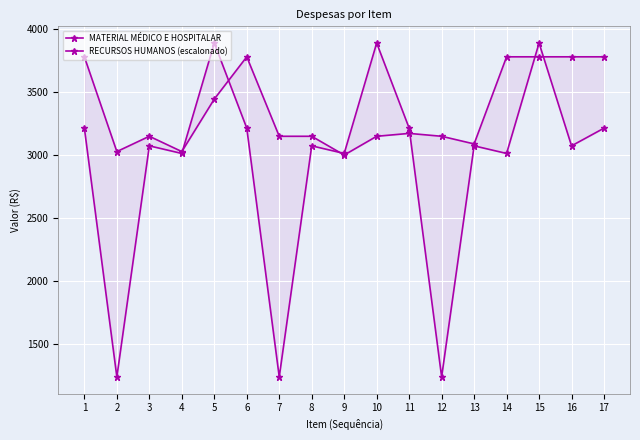

How many data points in MATERIAL MÉDICO E HOSPITALAR are above 3148?

13